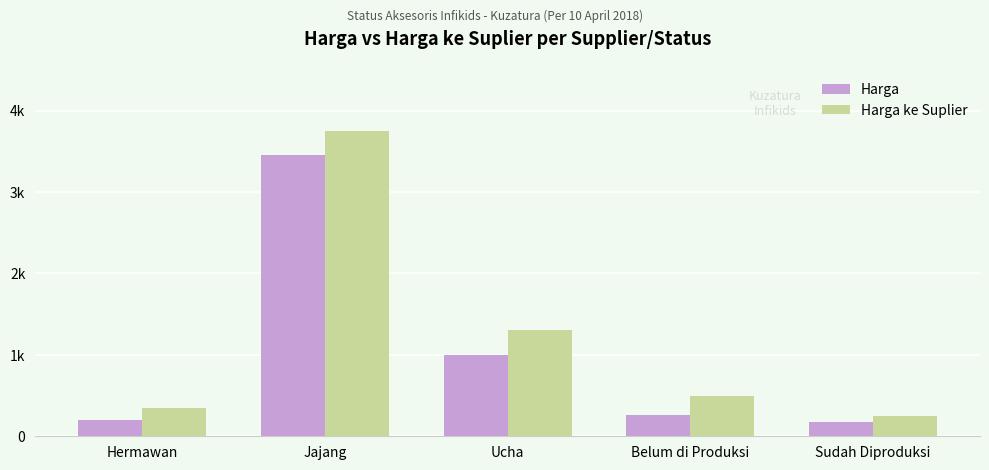

List the labels in order of Harga ke Suplier value, smallest first.

Sudah Diproduksi, Hermawan, Belum di Produksi, Ucha, Jajang